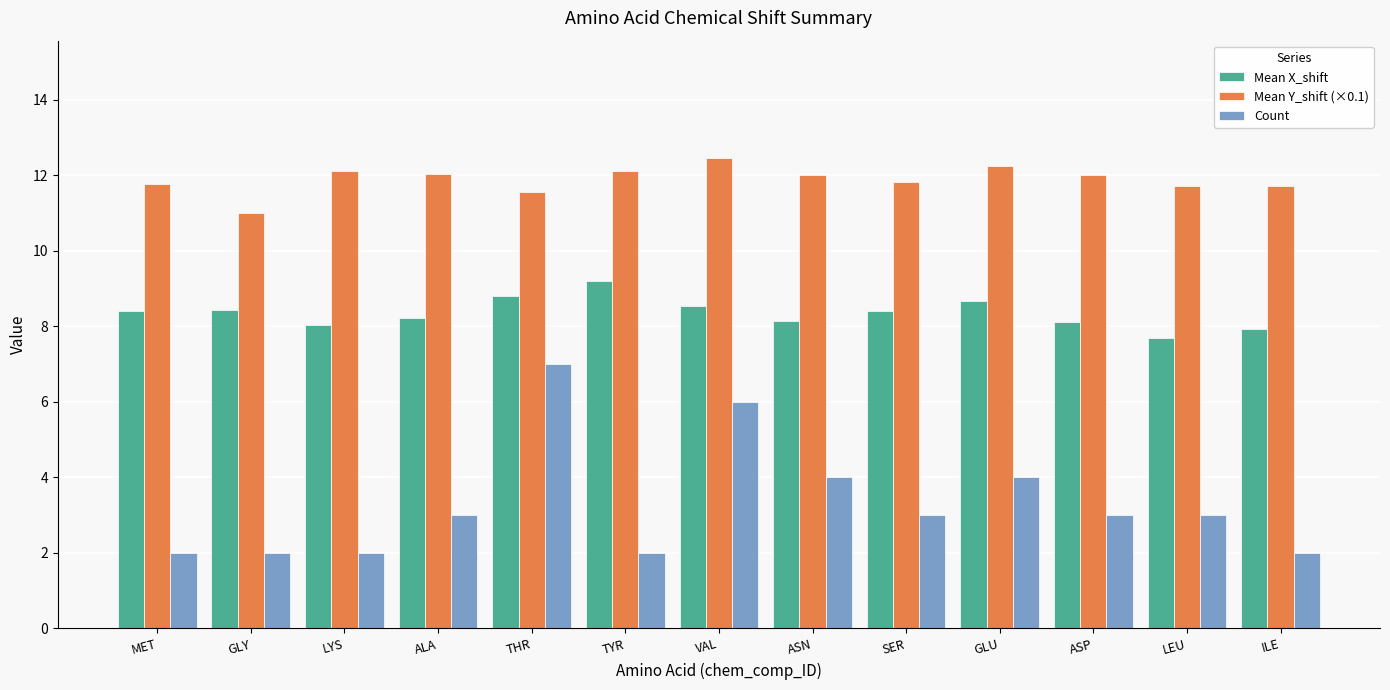

Read the Count value at GLY.

2.0